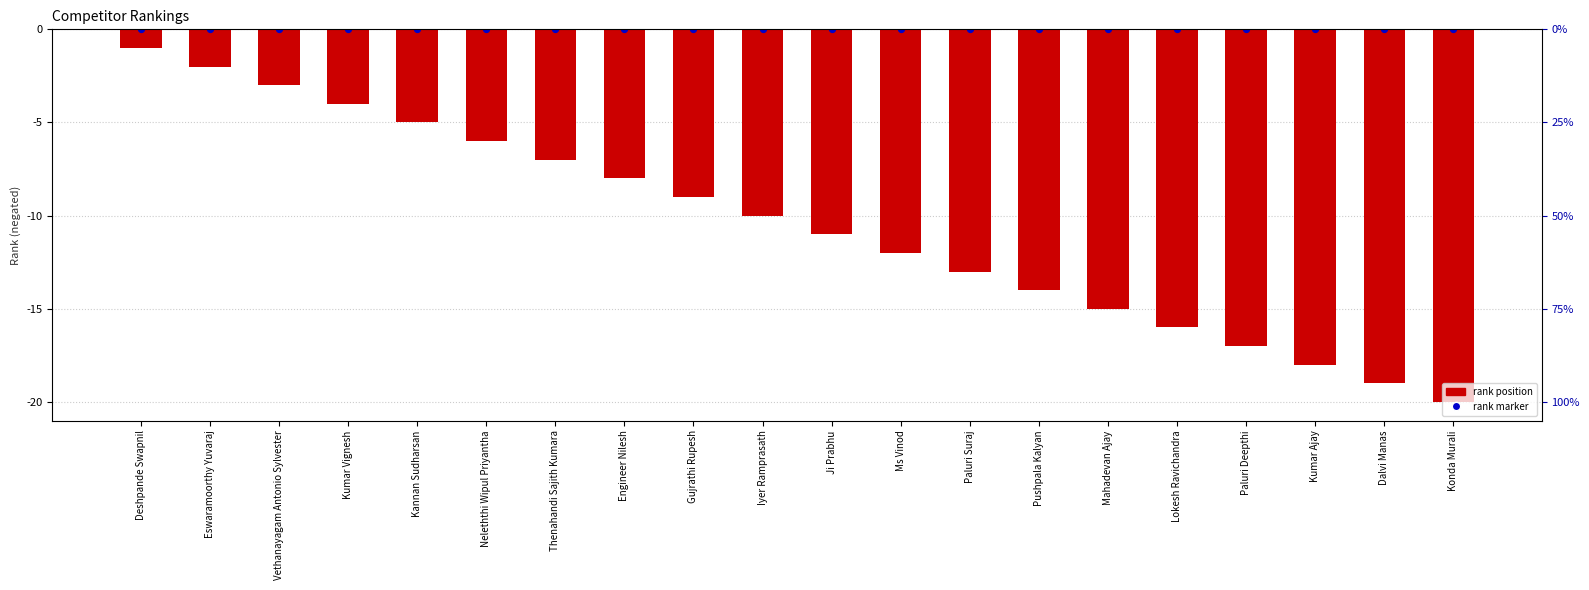

Which series contains the highest Y value?

rank marker